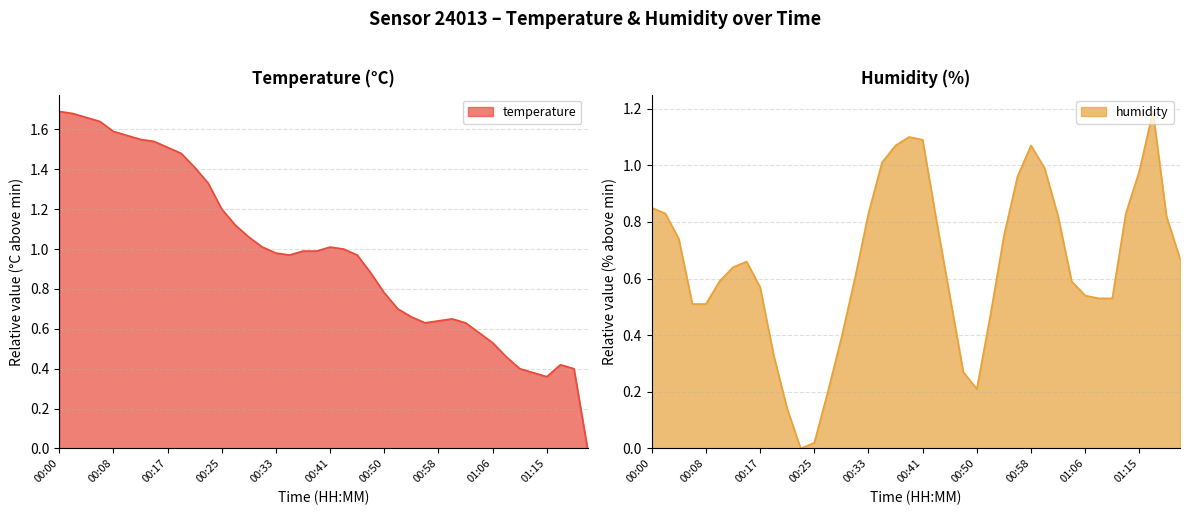

Between 00:13 and 00:29, which series saw the biggest shift?

temperature